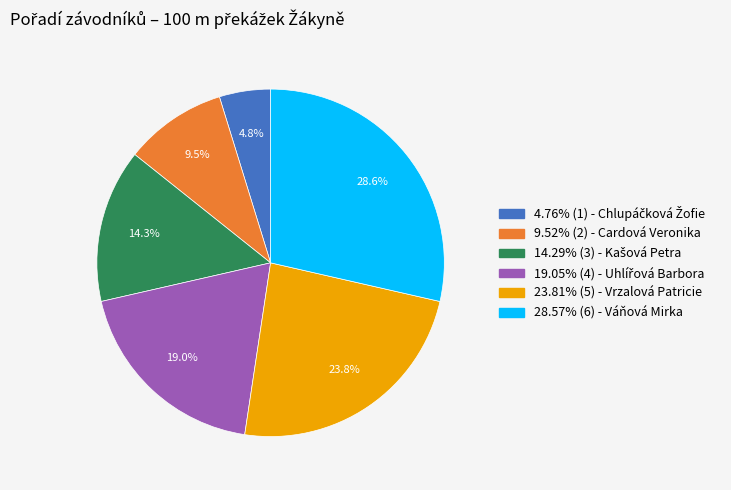

Is there any slice that represents more than half of the pie?

No